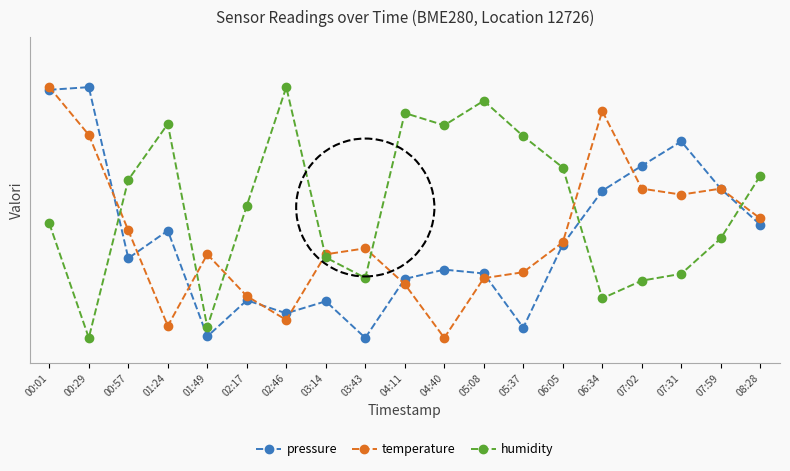

Which category has the lowest value in the humidity series?

00:29